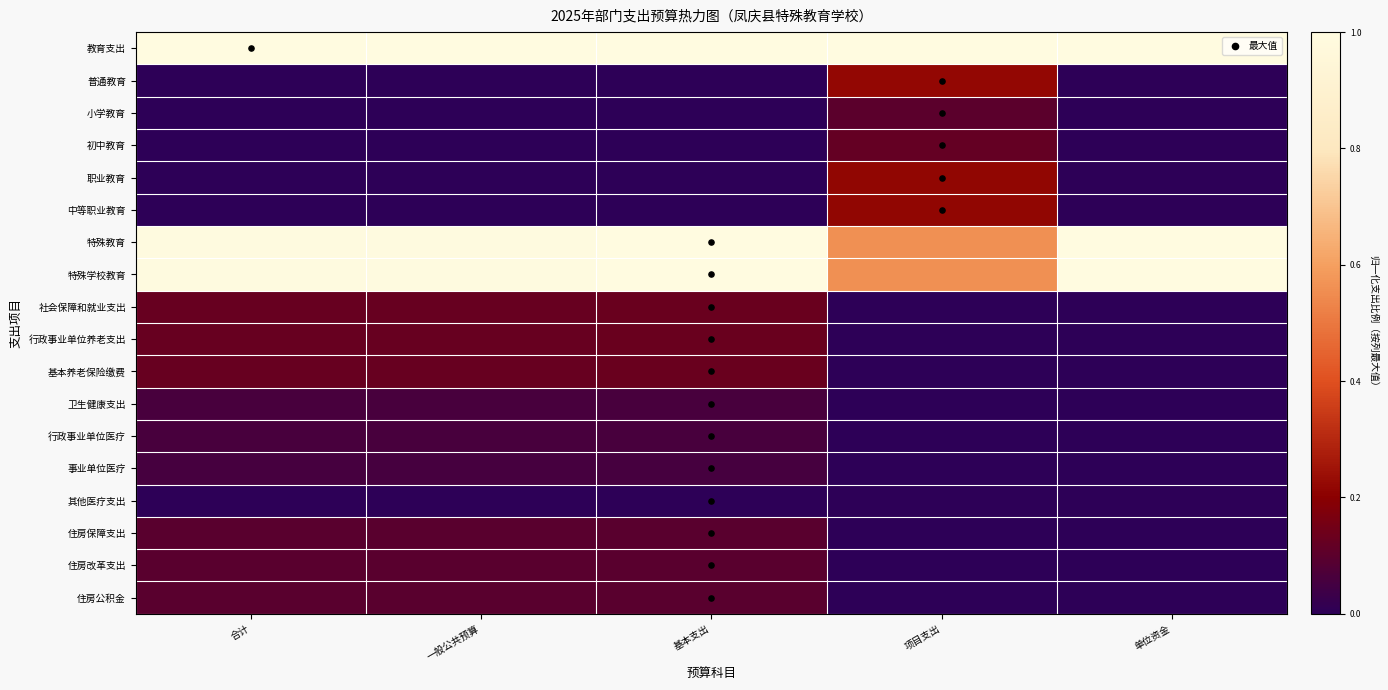

What is the total value across all series at 项目支出?

3.0